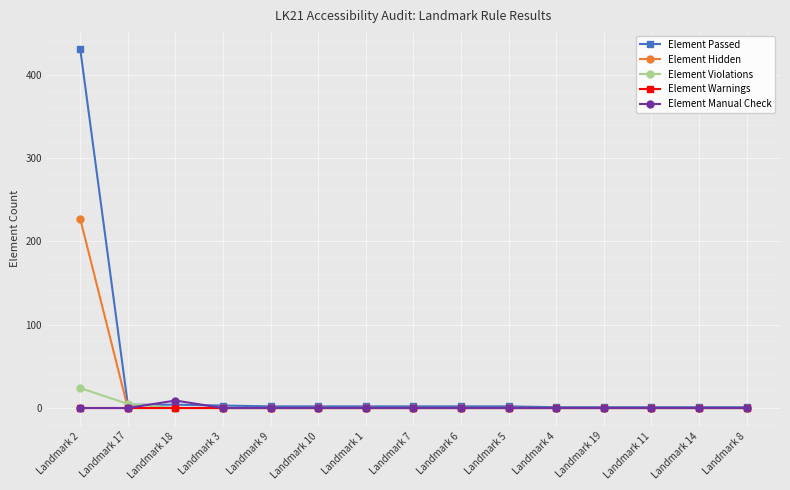

What is the maximum value shown in the chart?

431